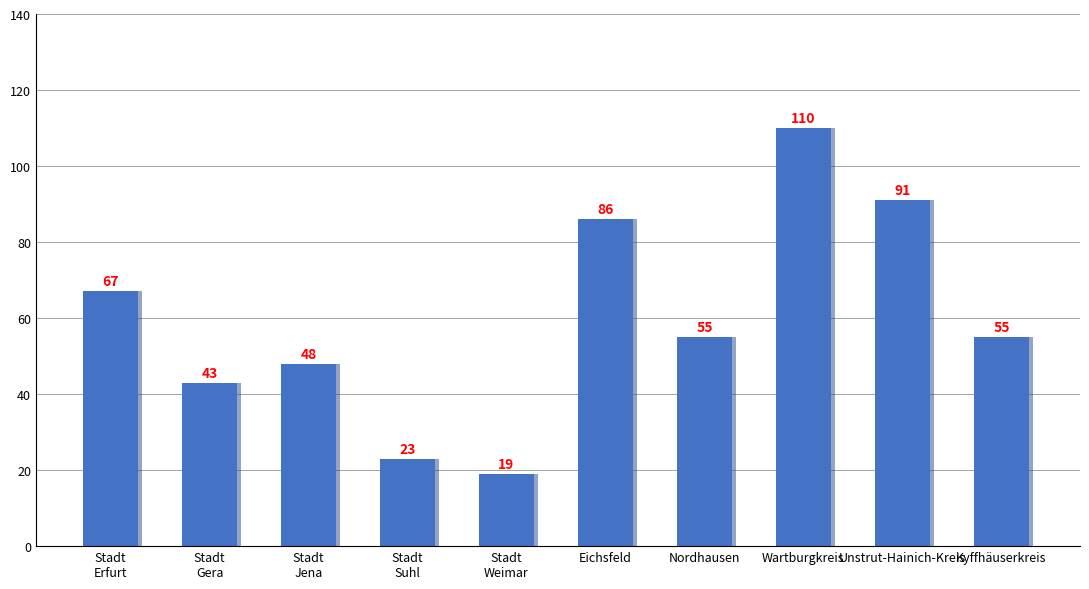

What value does the data have at Eichsfeld, to the nearest 10?

90